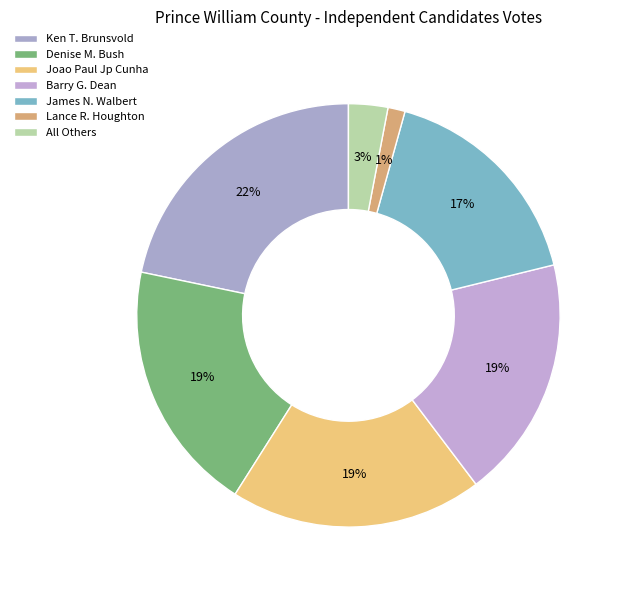

Which has a higher value, James N. Walbert or All Others?

James N. Walbert